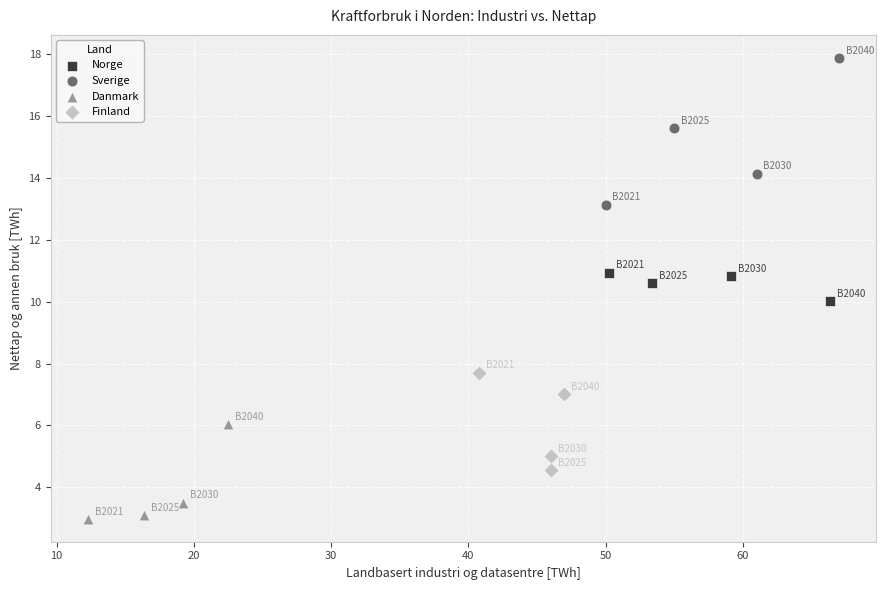

Which series has the widest spread of Y values?

Sverige